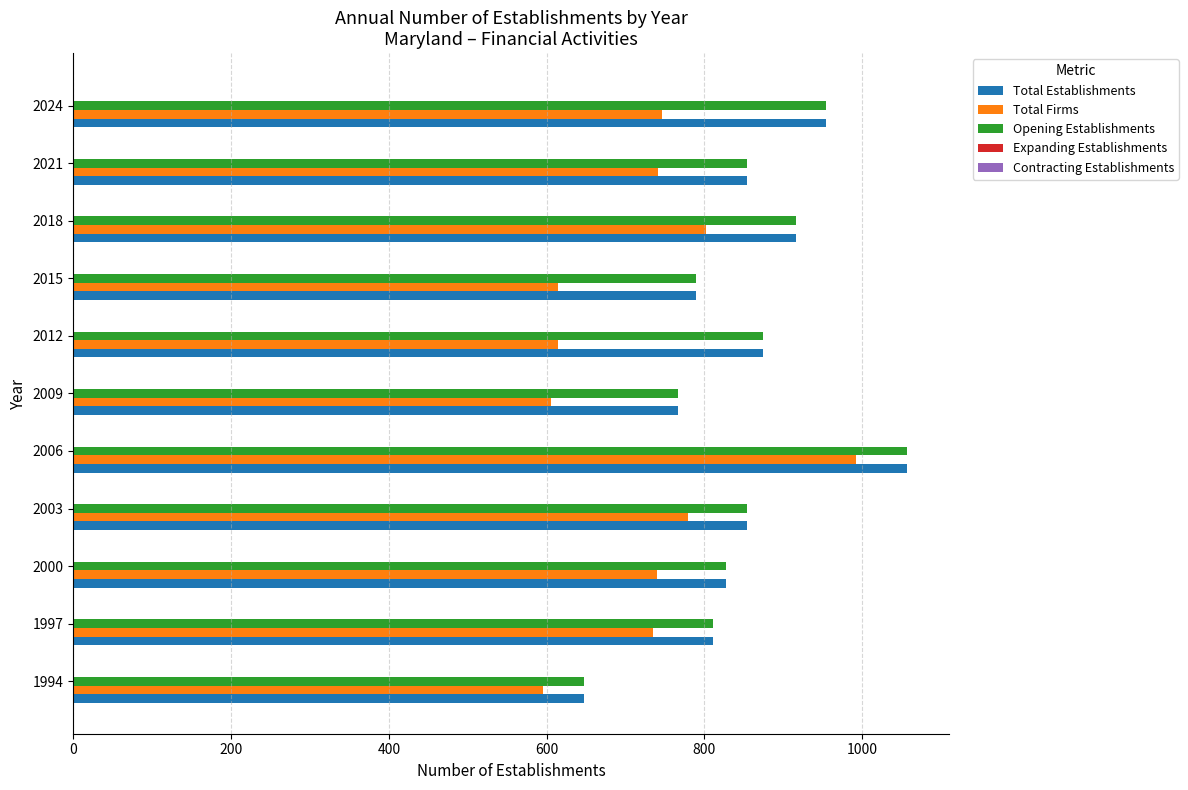

What is the difference between the Total Firms values at 2006 and 2000?

252